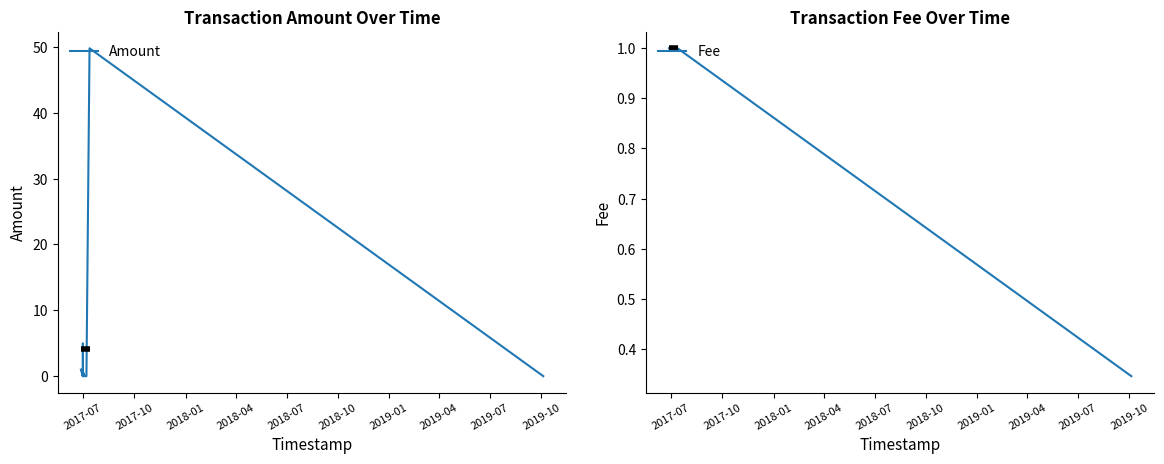

How many data points in Amount are above 0?

9